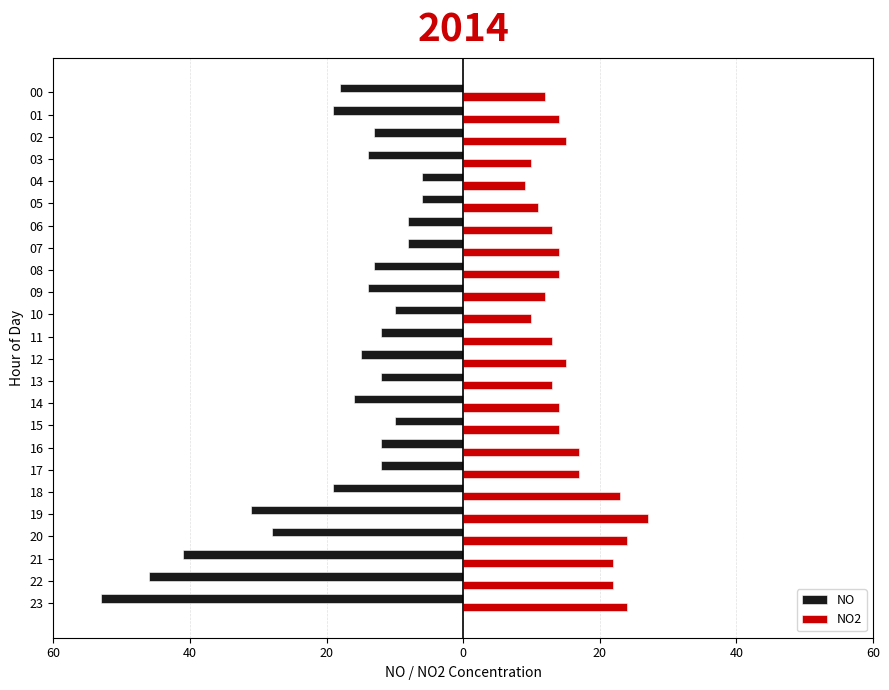

What is the value of the NO2 bar at the 1st from the left?

12